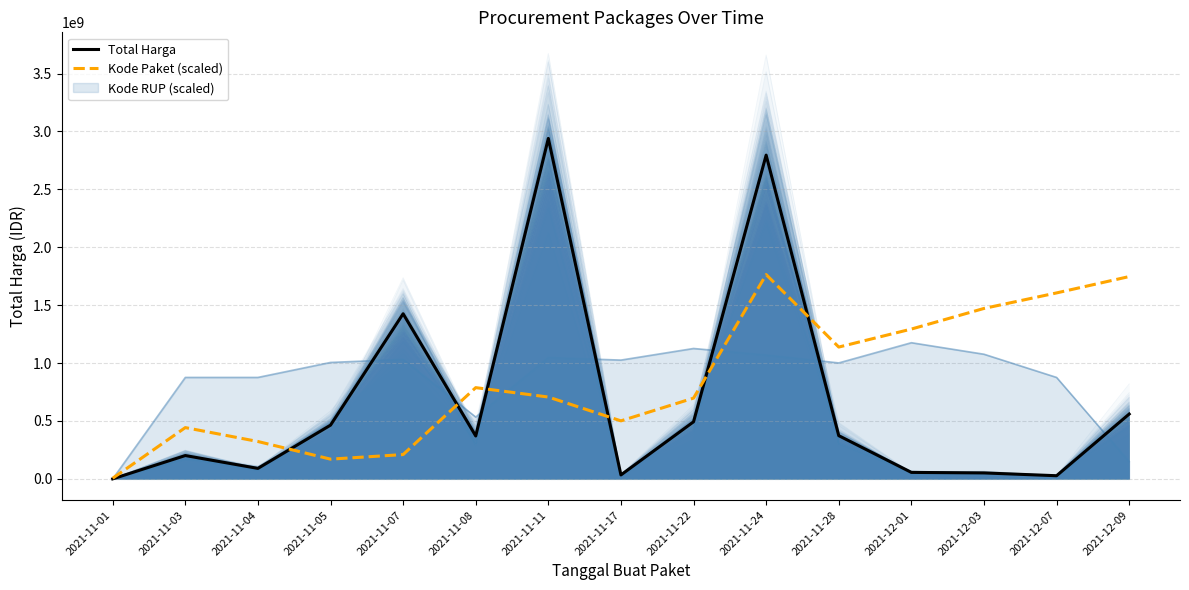

Between which two adjacent categories do Kode Paket (scaled) and Total Harga first intersect?

2021-11-04 and 2021-11-05